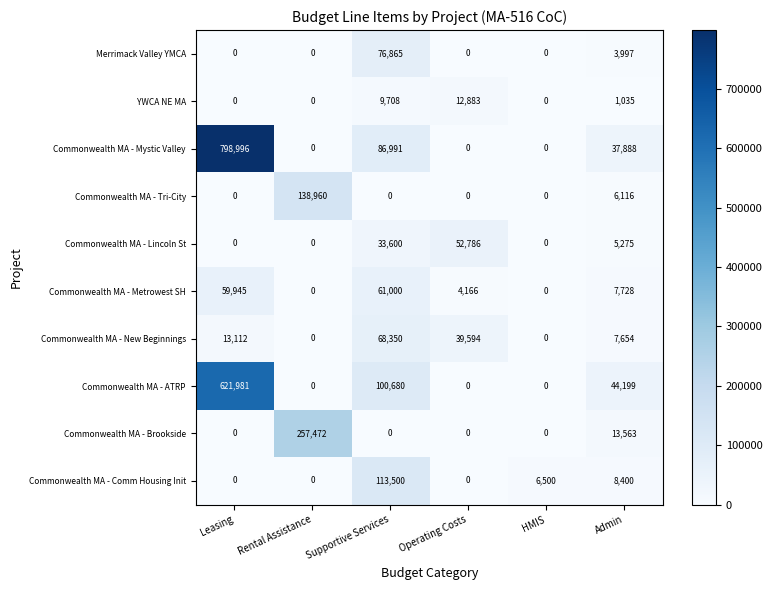

At which category is the sum across all series the highest?

Leasing